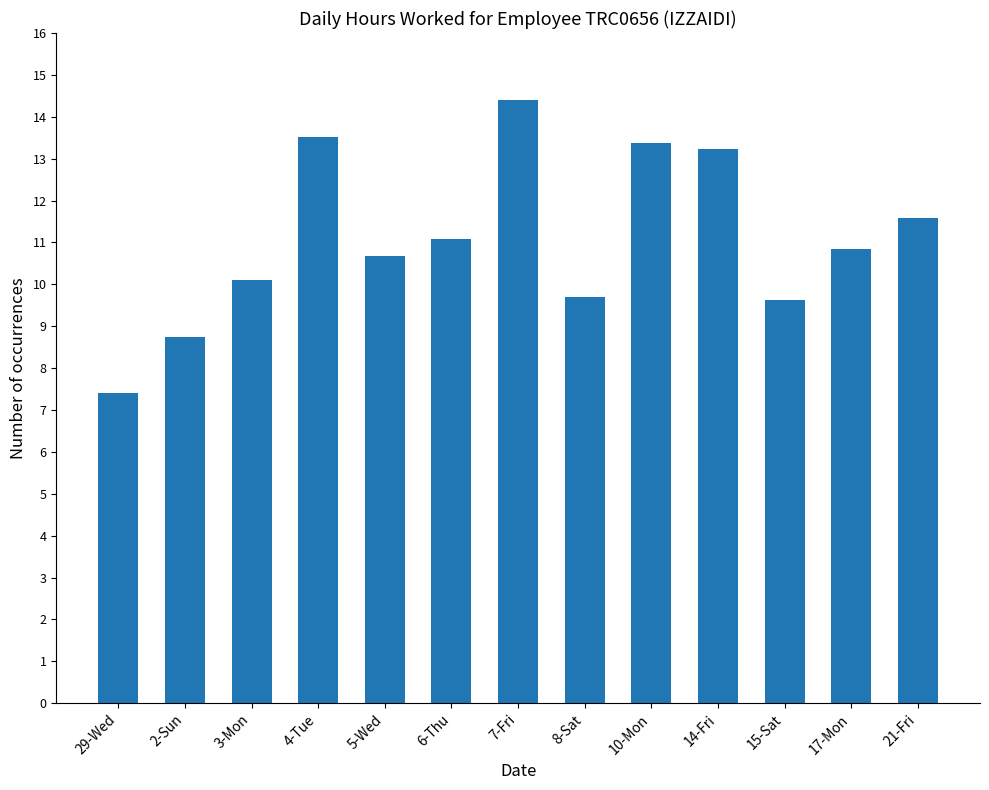

What is the ratio of the value at 21-Fri to the value at 4-Tue?

0.9